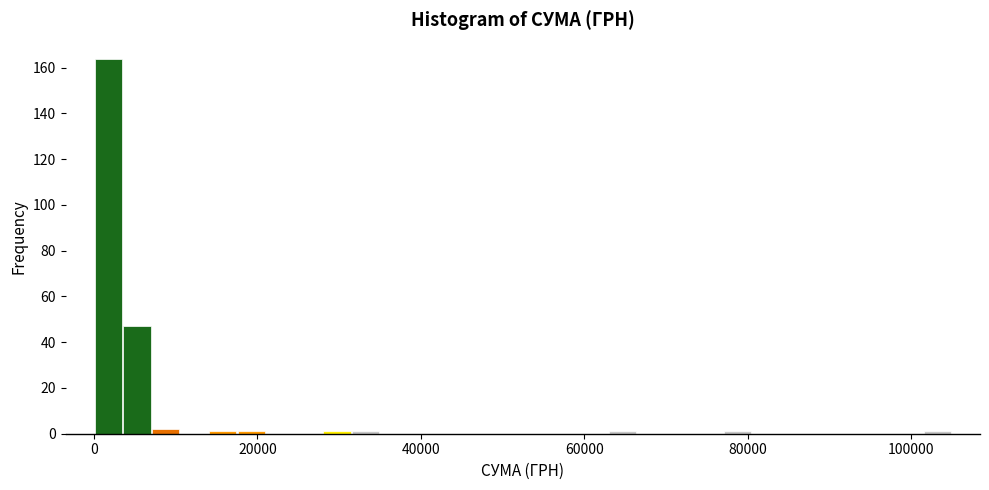

Read against the x-axis, roughly where is the centre of the tallest bar?

2000